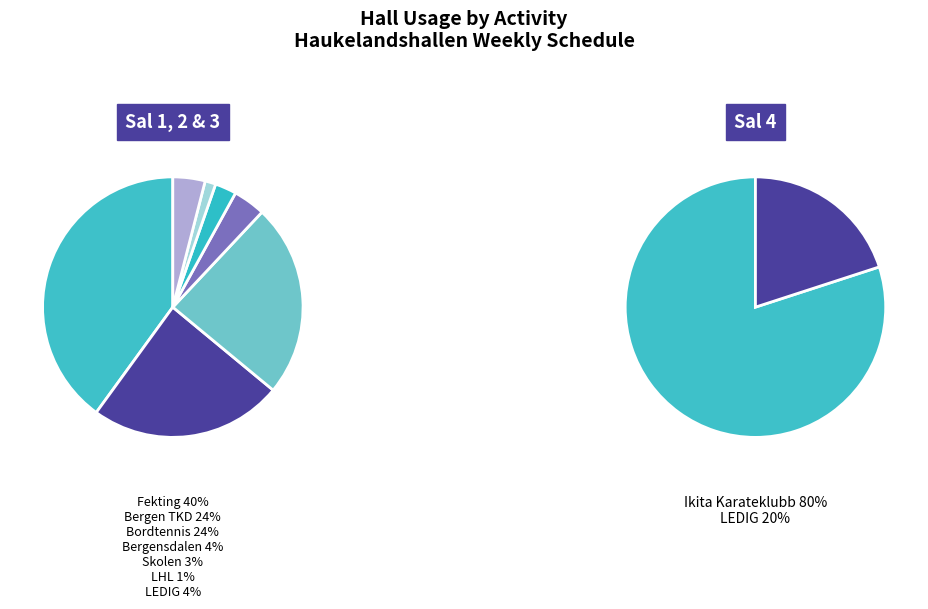

Does Skolen account for over 50% of the chart?

No